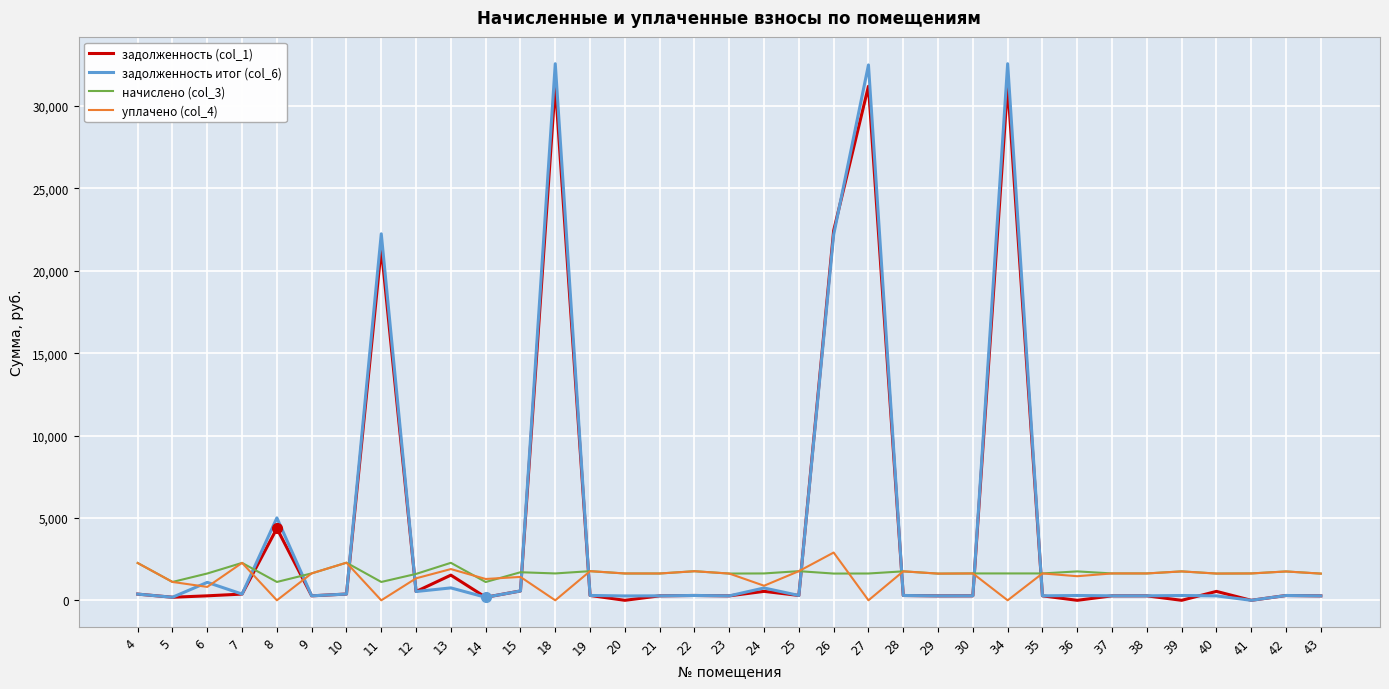

True or false: уплачено (col_4) and задолженность (col_1) cross at least once.

True